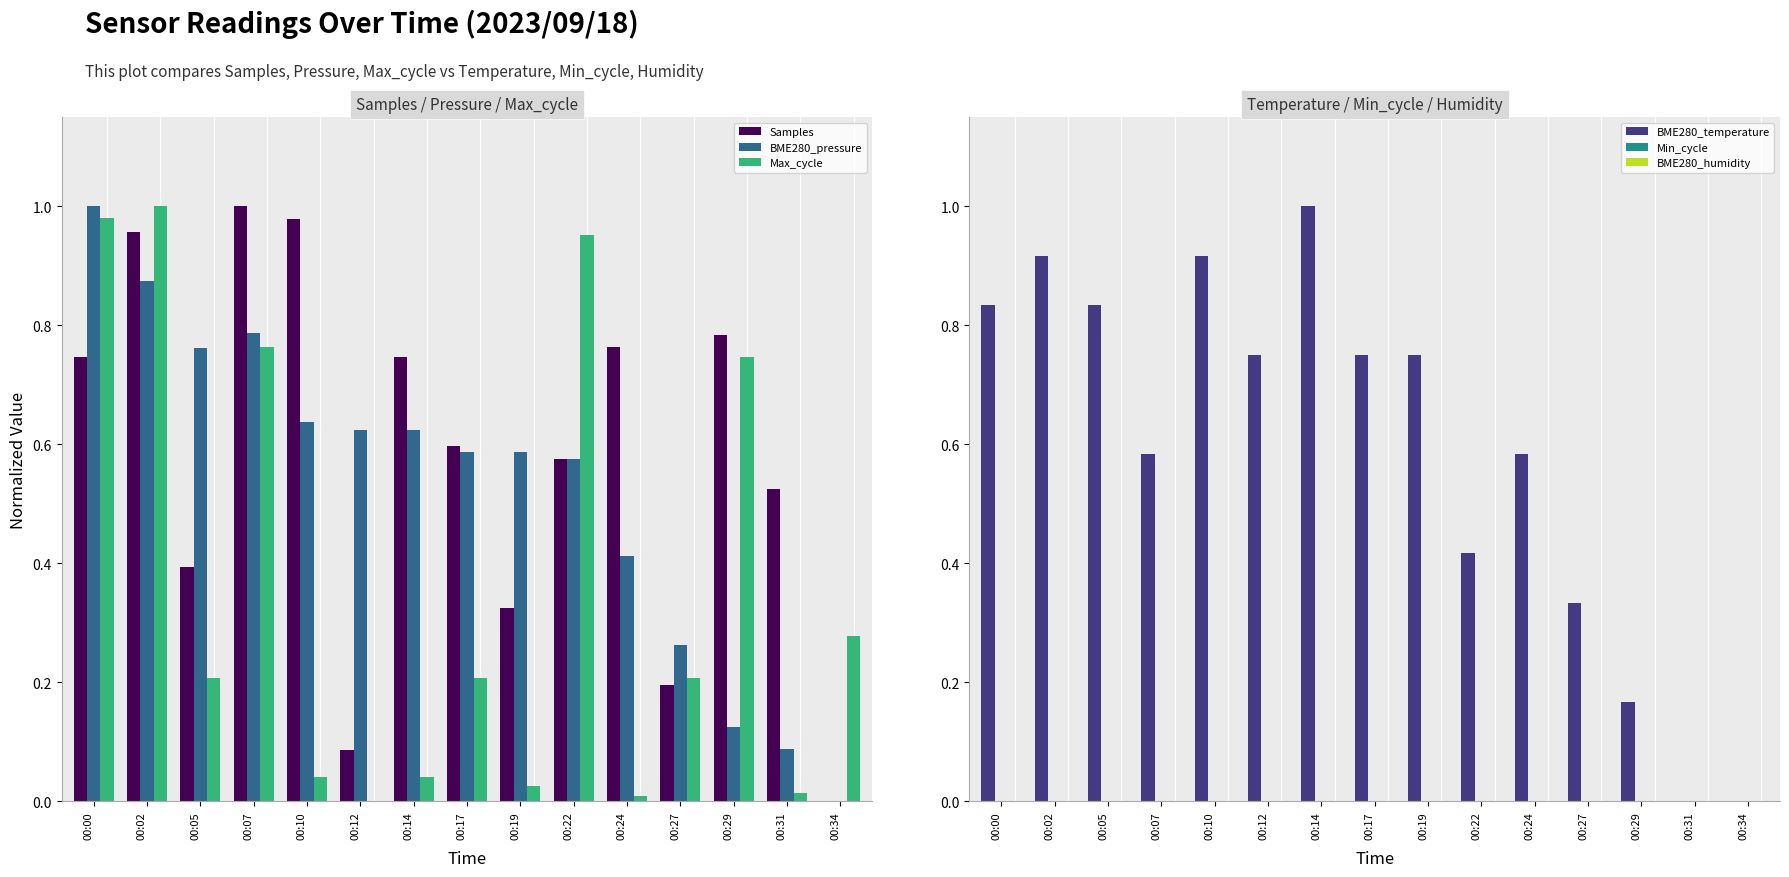

Reading left to right, transcribe all the data shown in this chart.

Samples: 00:00=0.7	00:02=1.0	00:05=0.4	00:07=1.0	00:10=1.0	00:12=0.1	00:14=0.7	00:17=0.6	00:19=0.3	00:22=0.6	00:24=0.8	00:27=0.2	00:29=0.8	00:31=0.5	00:34=0.0
BME280_pressure: 00:00=1.0	00:02=0.9	00:05=0.8	00:07=0.8	00:10=0.6	00:12=0.6	00:14=0.6	00:17=0.6	00:19=0.6	00:22=0.6	00:24=0.4	00:27=0.3	00:29=0.1	00:31=0.1	00:34=0.0
Max_cycle: 00:00=1.0	00:02=1.0	00:05=0.2	00:07=0.8	00:10=0.0	00:12=0.0	00:14=0.0	00:17=0.2	00:19=0.0	00:22=1.0	00:24=0.0	00:27=0.2	00:29=0.7	00:31=0.0	00:34=0.3
BME280_temperature: 00:00=0.8	00:02=0.9	00:05=0.8	00:07=0.6	00:10=0.9	00:12=0.8	00:14=1.0	00:17=0.8	00:19=0.8	00:22=0.4	00:24=0.6	00:27=0.3	00:29=0.2	00:31=0.0	00:34=0.0
Min_cycle: 00:00=0.0	00:02=0.0	00:05=0.0	00:07=0.0	00:10=0.0	00:12=0.0	00:14=0.0	00:17=0.0	00:19=0.0	00:22=0.0	00:24=0.0	00:27=0.0	00:29=0.0	00:31=0.0	00:34=0.0
BME280_humidity: 00:00=0.0	00:02=0.0	00:05=0.0	00:07=0.0	00:10=0.0	00:12=0.0	00:14=0.0	00:17=0.0	00:19=0.0	00:22=0.0	00:24=0.0	00:27=0.0	00:29=0.0	00:31=0.0	00:34=0.0